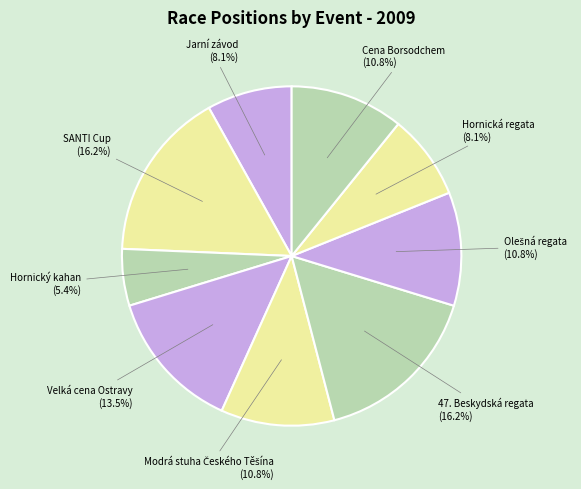

Which slice is the smallest?

Hornický kahan